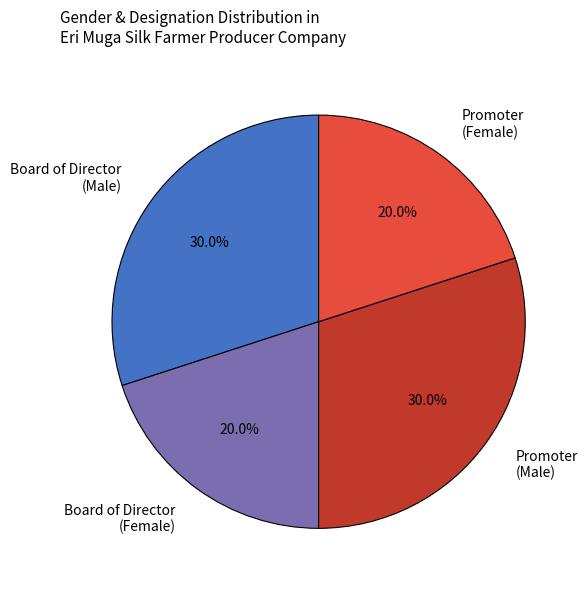

Approximately how many times larger is the value at Board of Director (Female) compared to Promoter (Male)?

0.7